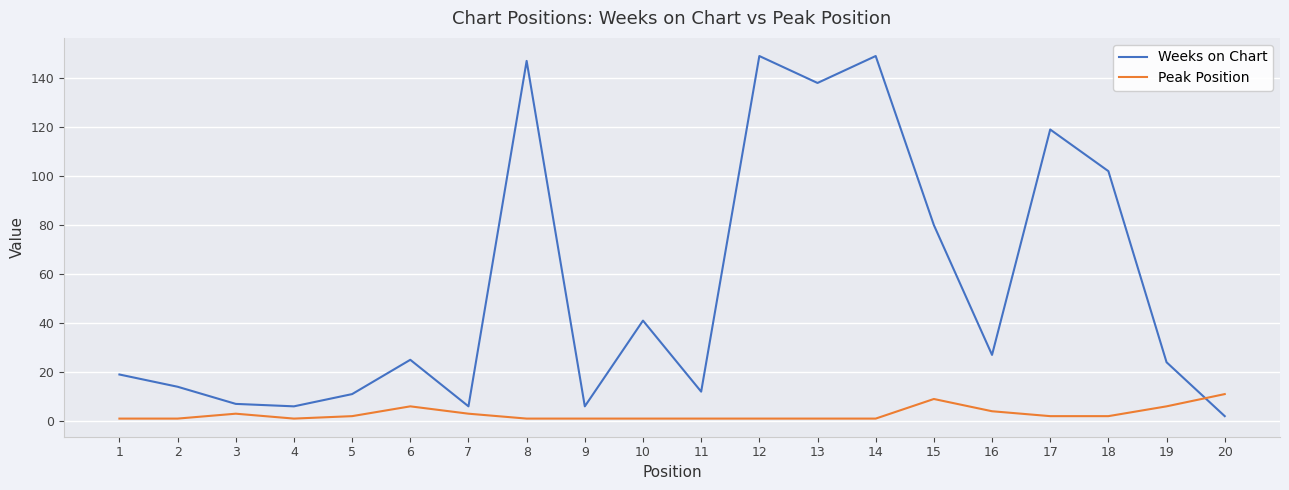

In Weeks on Chart, how many points are lower than both neighbors (excluding endpoints)?

6